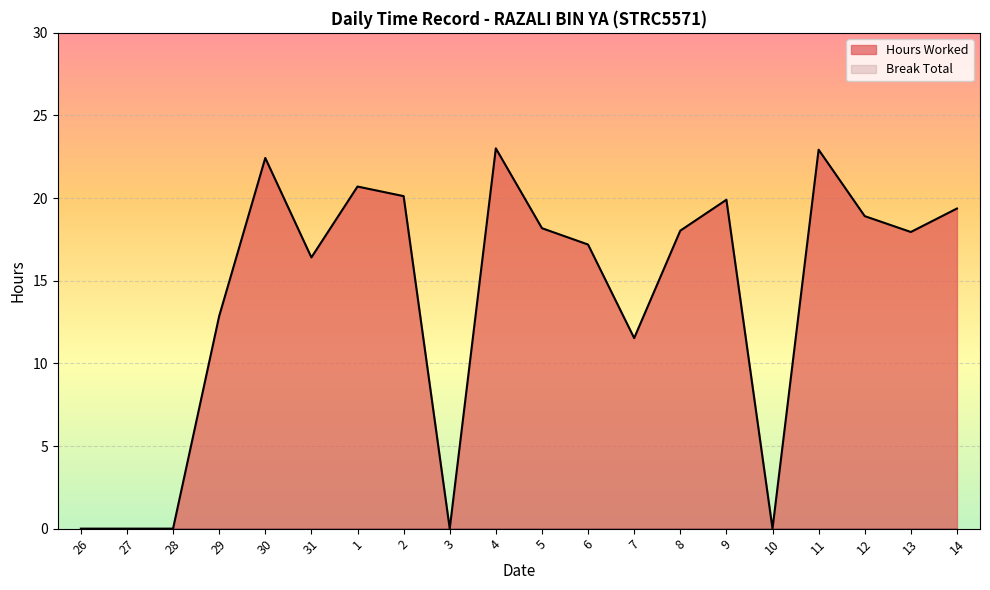

How many data points are less than 18?

10